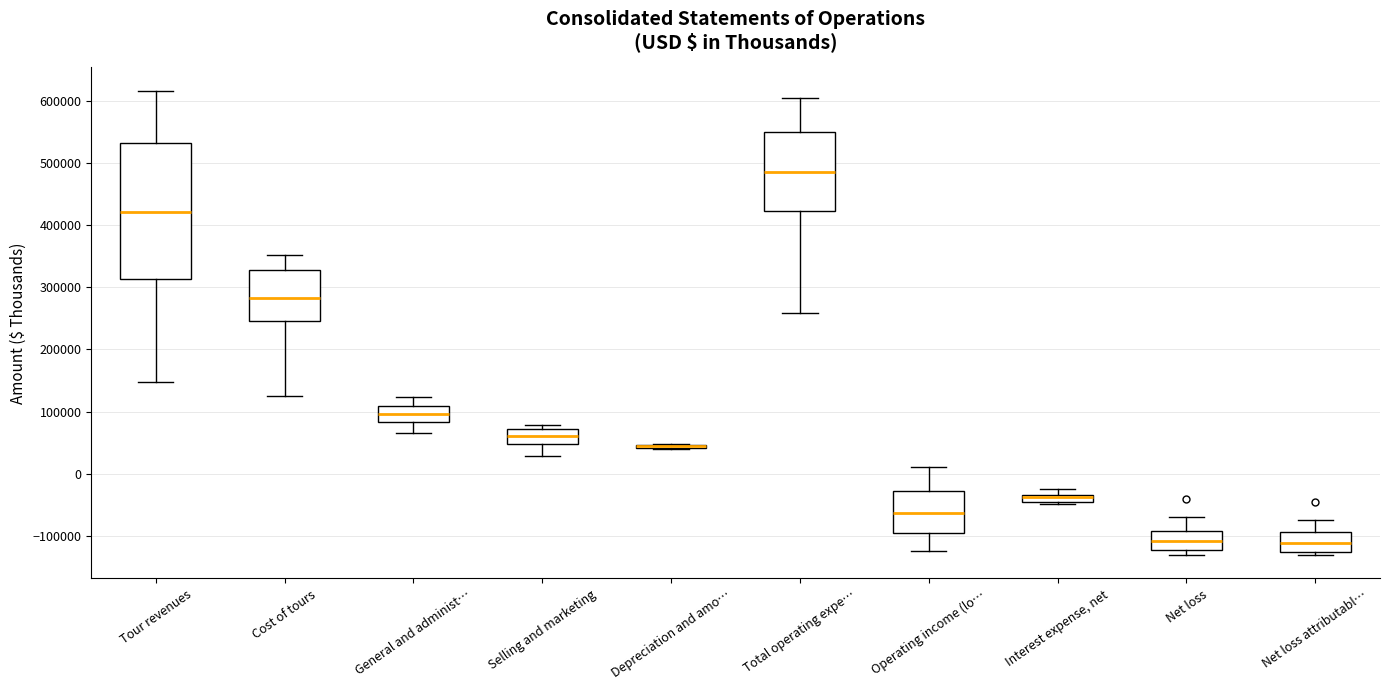

Comparing the boxes themselves (not the whiskers), which one is the tallest?

Tour revenues